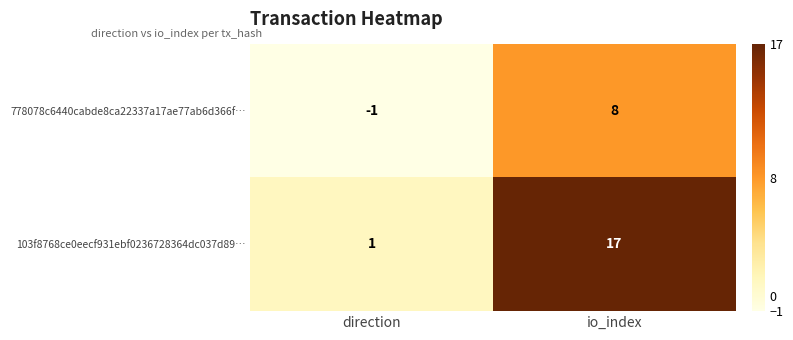

Rank the series by their average value, from lowest to highest.

778078c6440cabde8ca22337a17ae77ab6d366f…, 103f8768ce0eecf931ebf0236728364dc037d89…